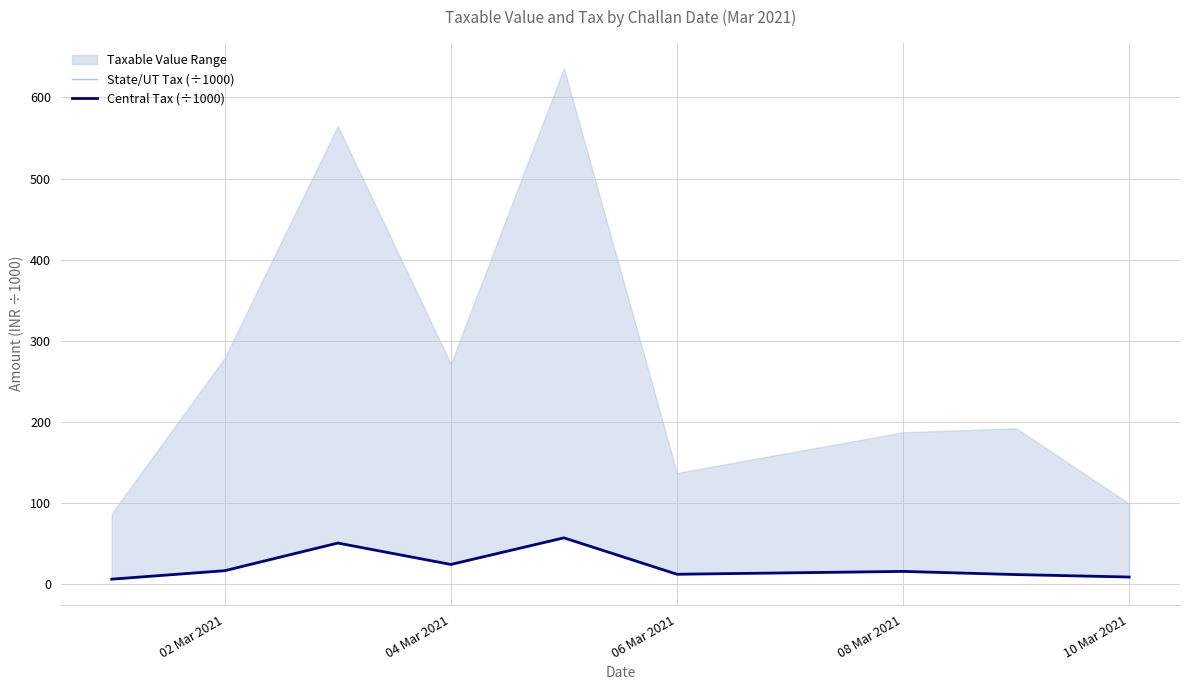

What is the value of the State/UT Tax (÷1000) point at the 7th from the left?

15.9